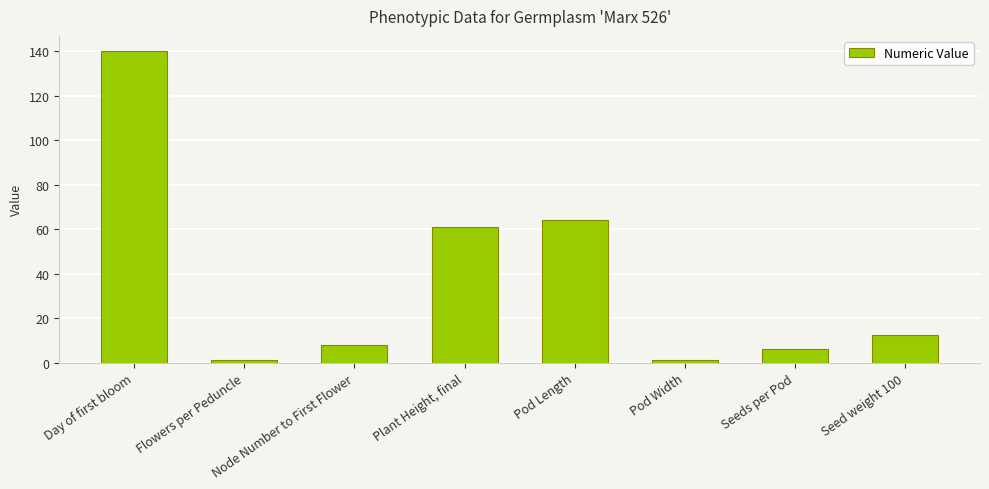

Rank the categories by value from highest to lowest.

Day of first bloom, Pod Length, Plant Height, final, Seed weight 100, Node Number to First Flower, Seeds per Pod, Pod Width, Flowers per Peduncle